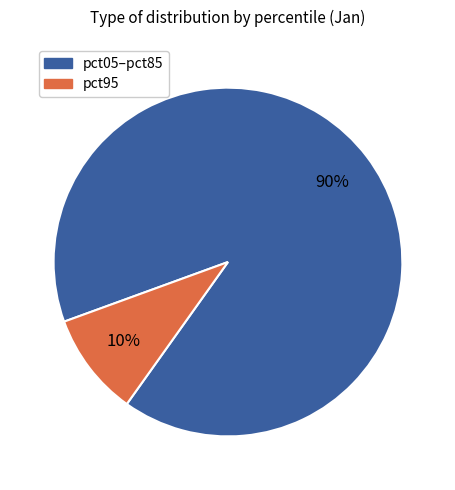

The pct05–pct85 slice represents 99% of the pie. True or false?

False